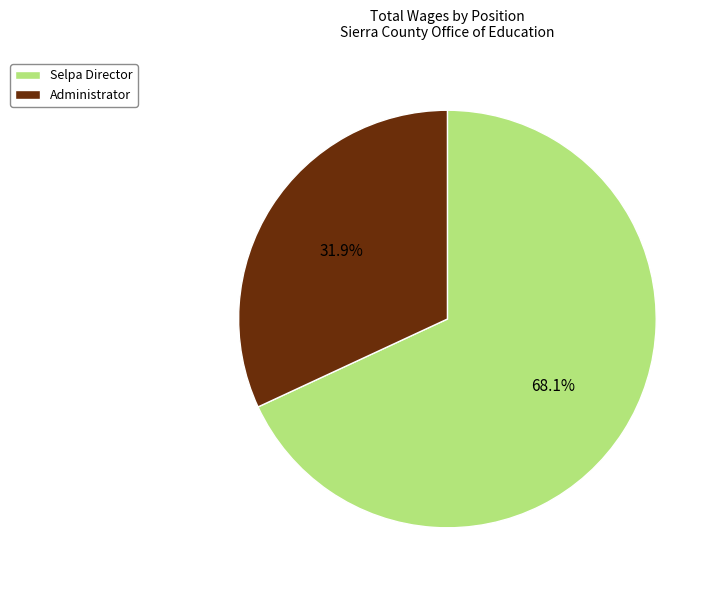

To the nearest percent, what is the average slice percentage?

50%